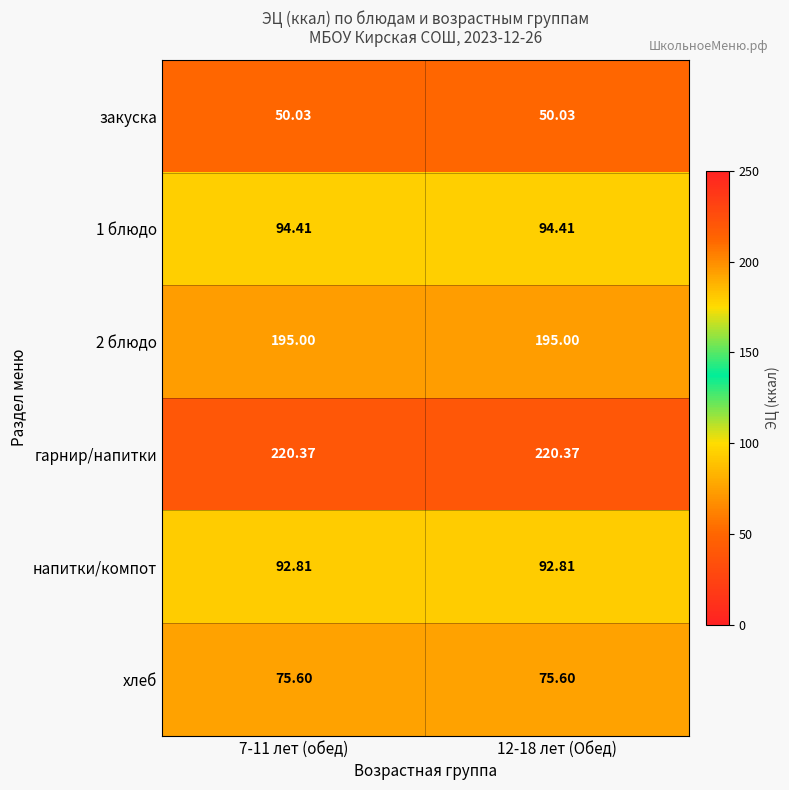

What is the maximum value shown in the chart?

220.4